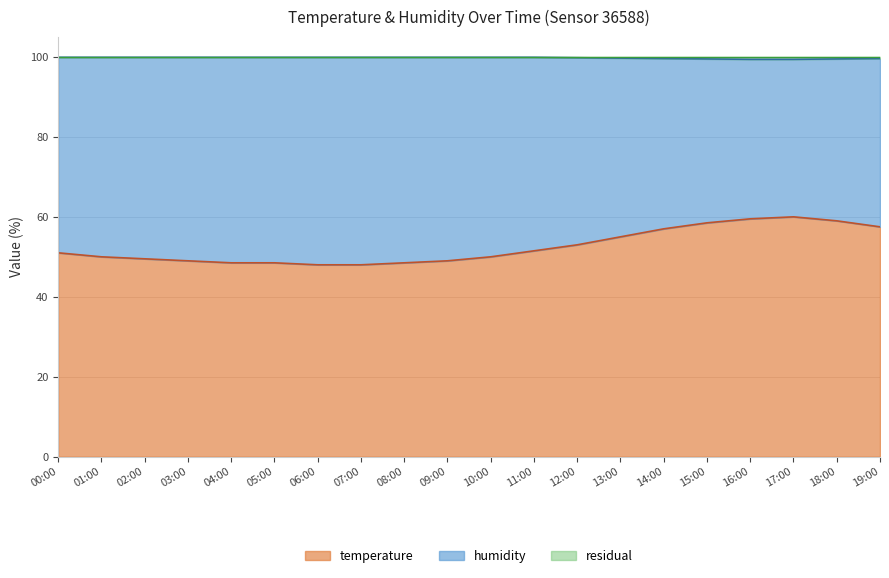

True or false: temperature has a value of 57.5 at 19:00.

True